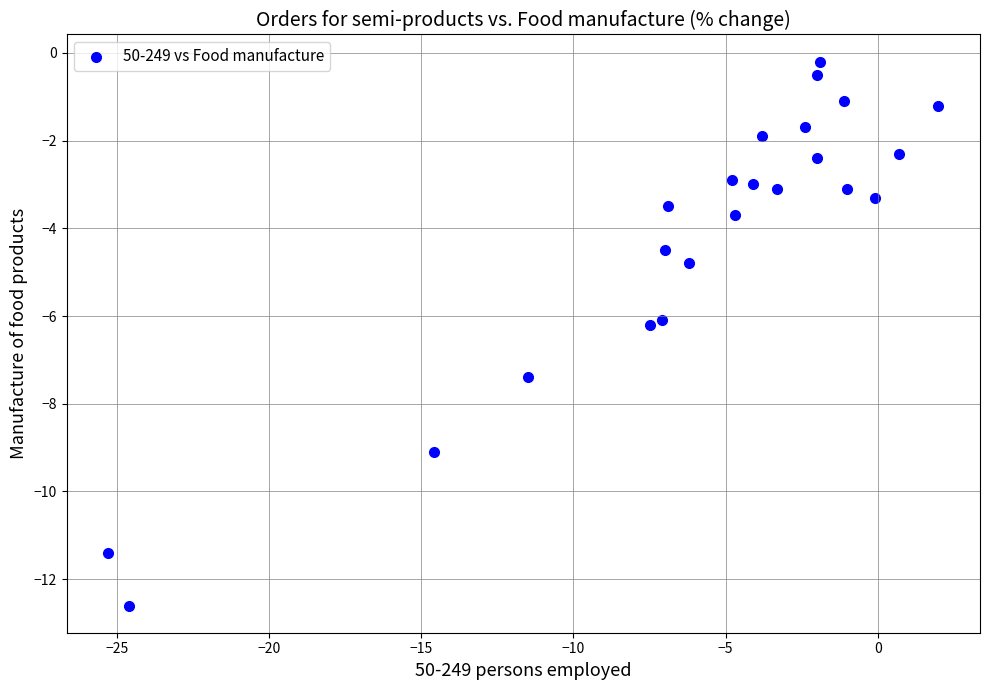

What is the range of Y values (max minus min)?

12.4